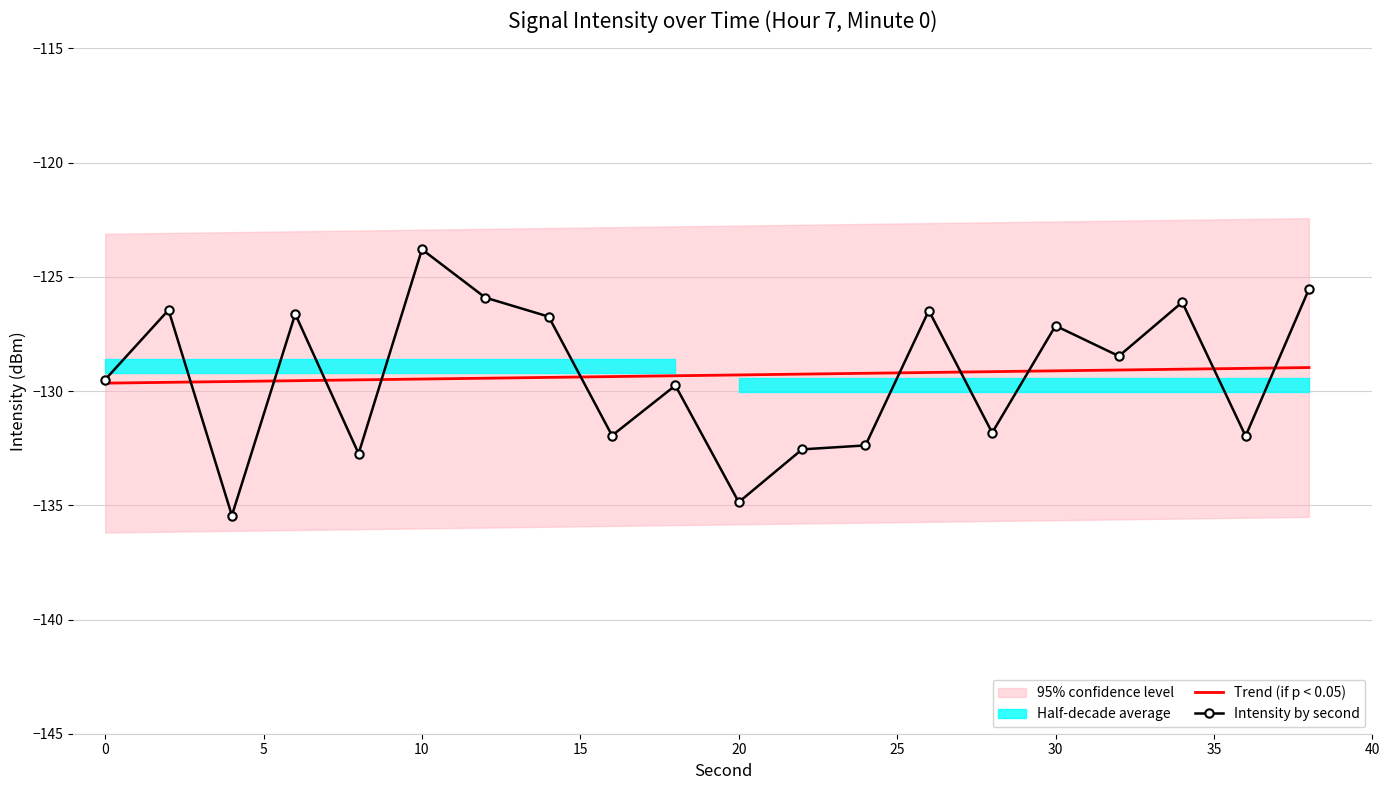

What is the highest value of the Intensity by second series?

-123.8